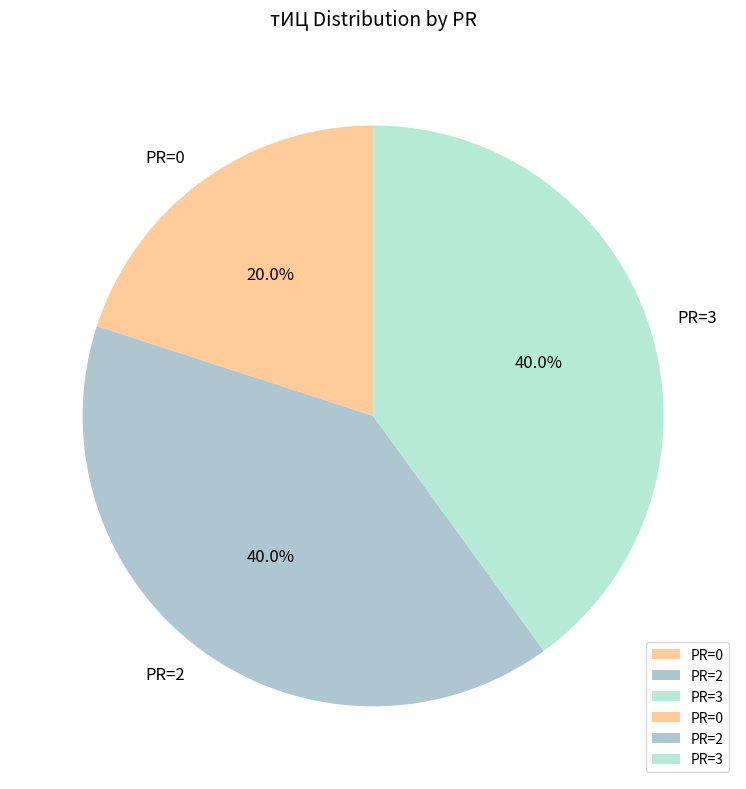

Is the sum of PR=0 and PR=3 greater than half?

Yes